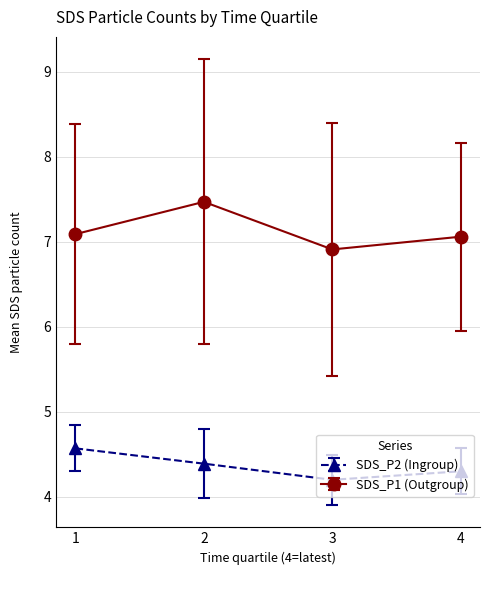

What is the value of the SDS_P1 (Outgroup) point at the 1st from the left?

7.1